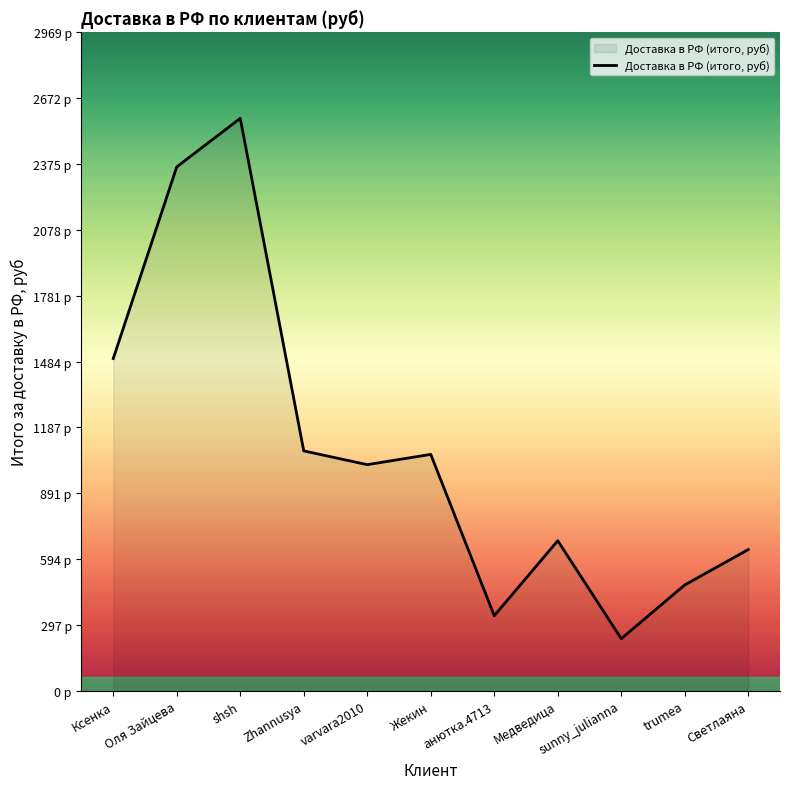

Does the chart have visible grid lines?

No